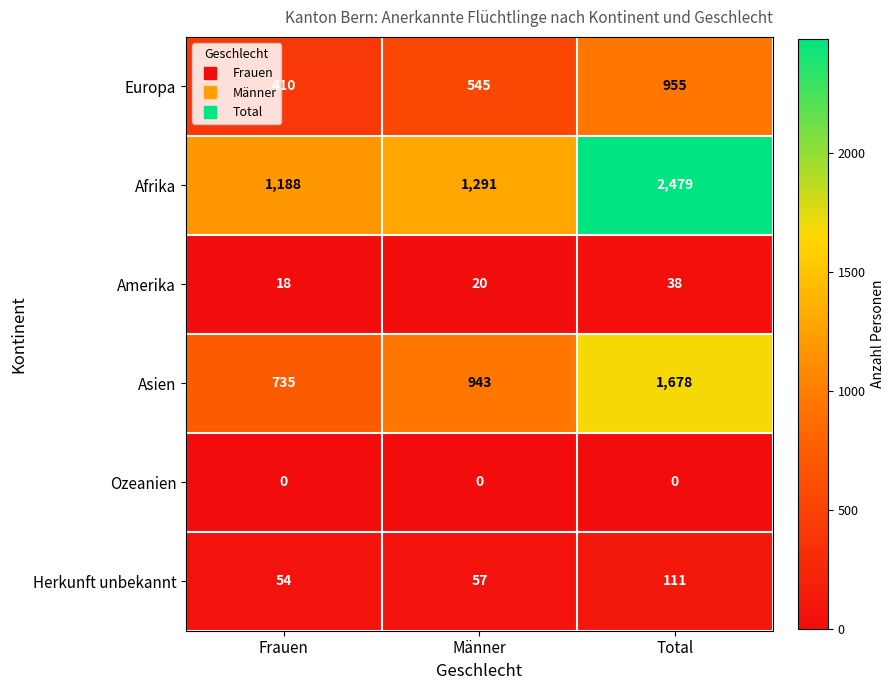

Between Männer and Total, which series saw the biggest shift?

Afrika